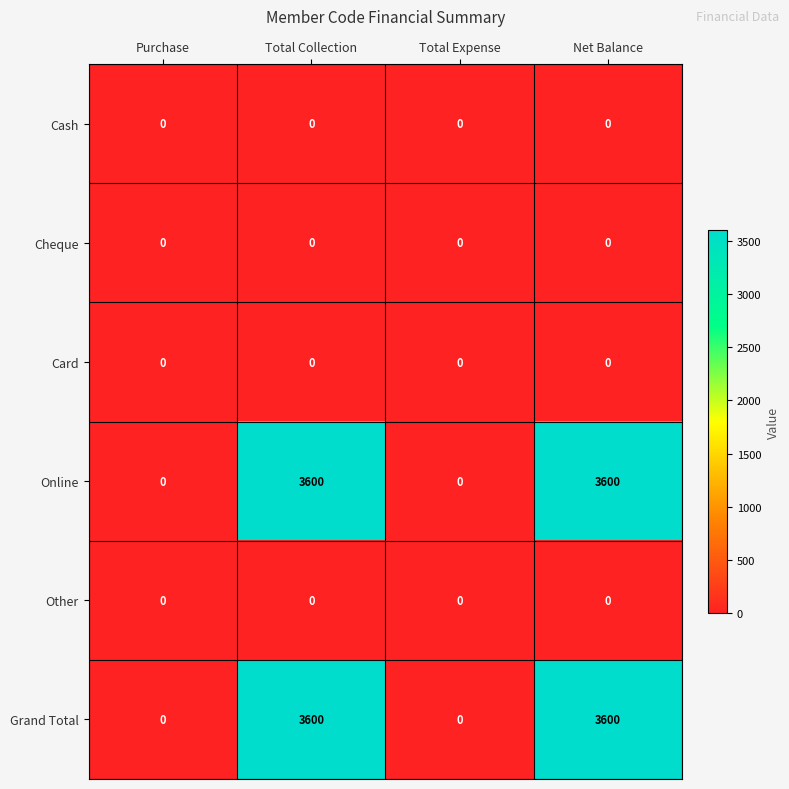

Is the value of Grand Total at Total Collection greater than the value of Other at Net Balance?

Yes